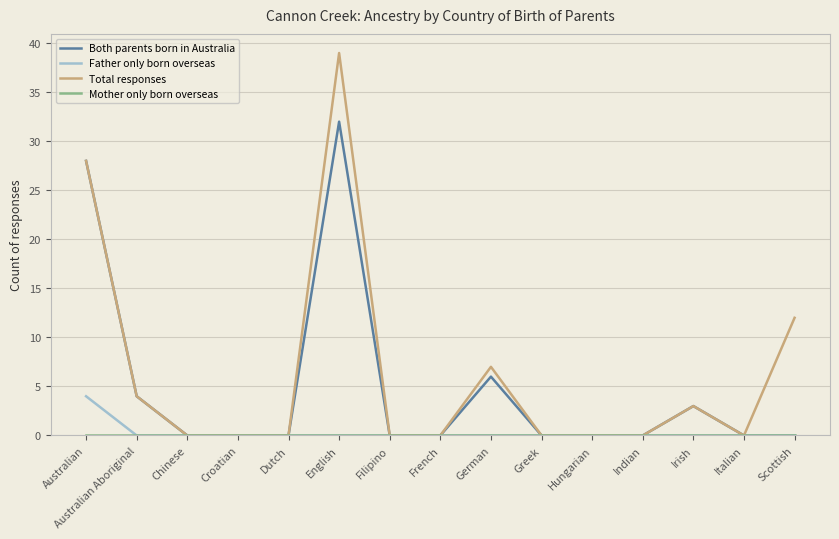

Where is Both parents born in Australia nearest to the value 16?

German